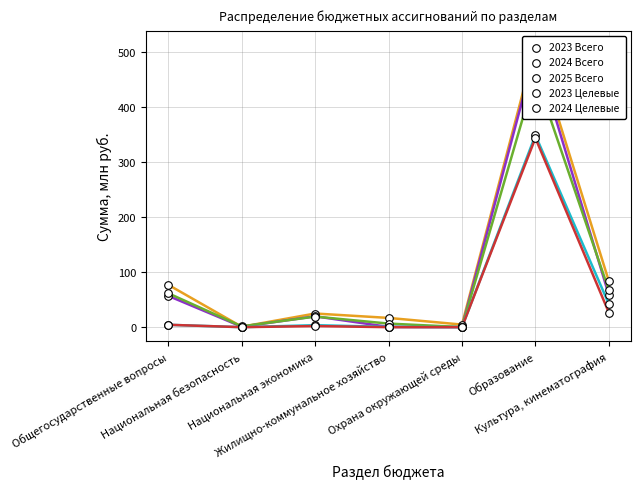

Which series has the largest total across all categories?

2023 Всего